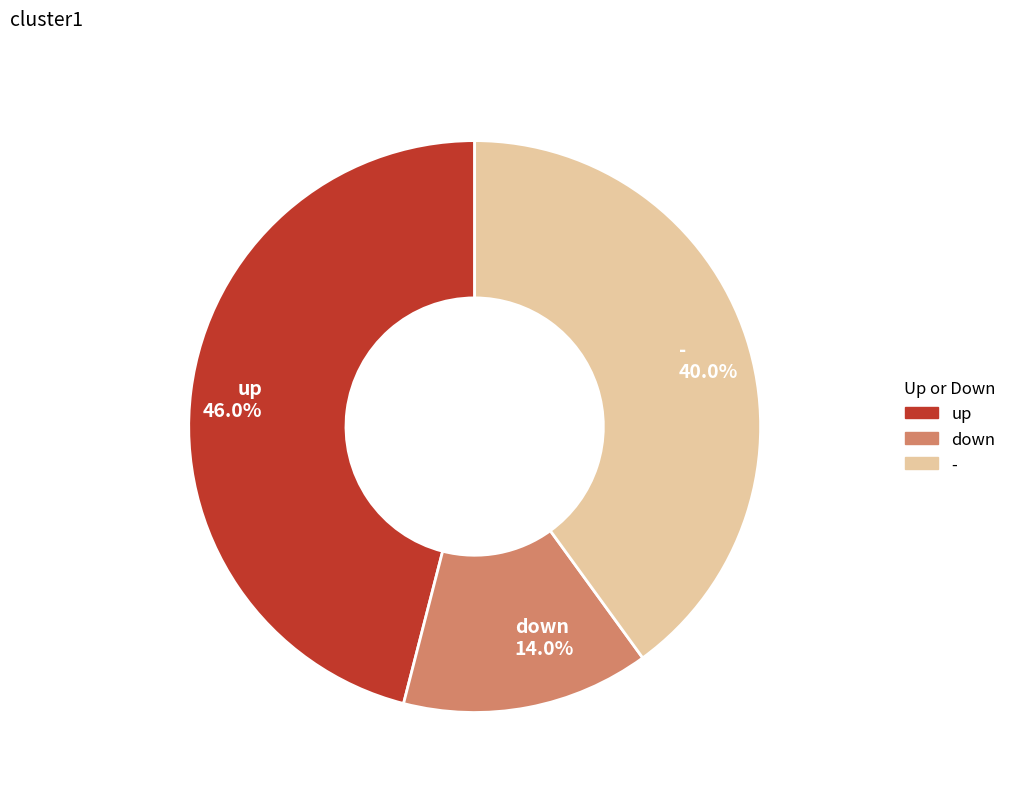

Does - account for over 50% of the chart?

No